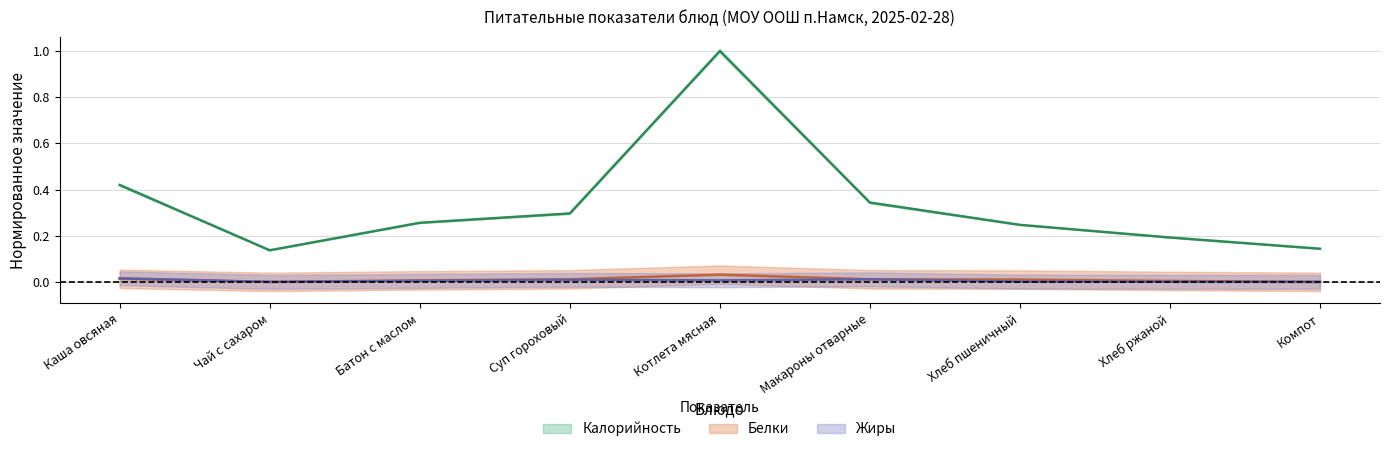

Rank the series at Котлета мясная from lowest to highest value.

Жиры, Белки, Калорийность